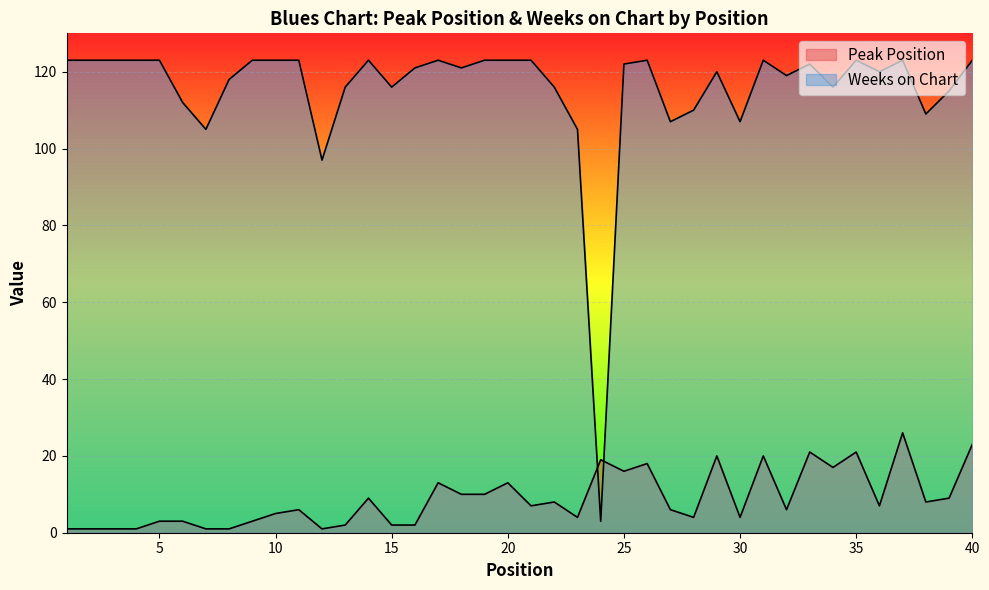

What value does the Weeks on Chart series have at 6, to the nearest 10?

110